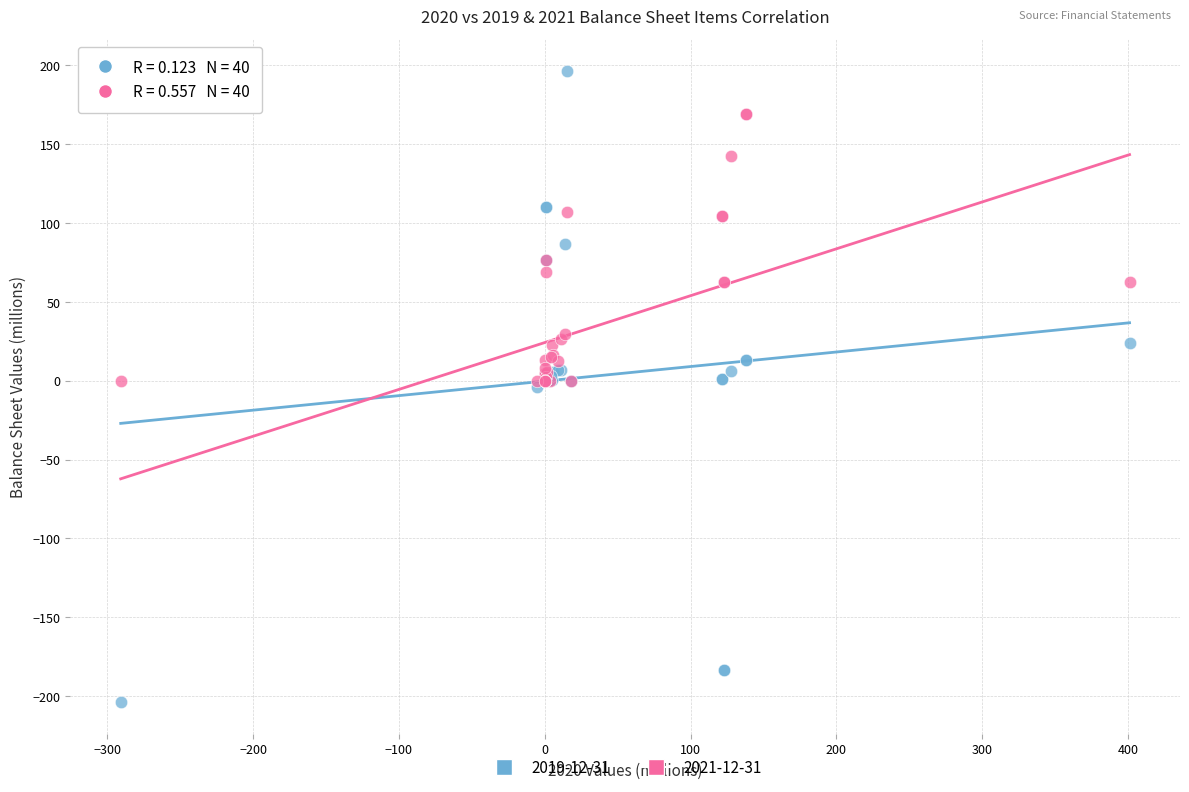

Which series has the largest Y range (max minus min)?

2019-12-31